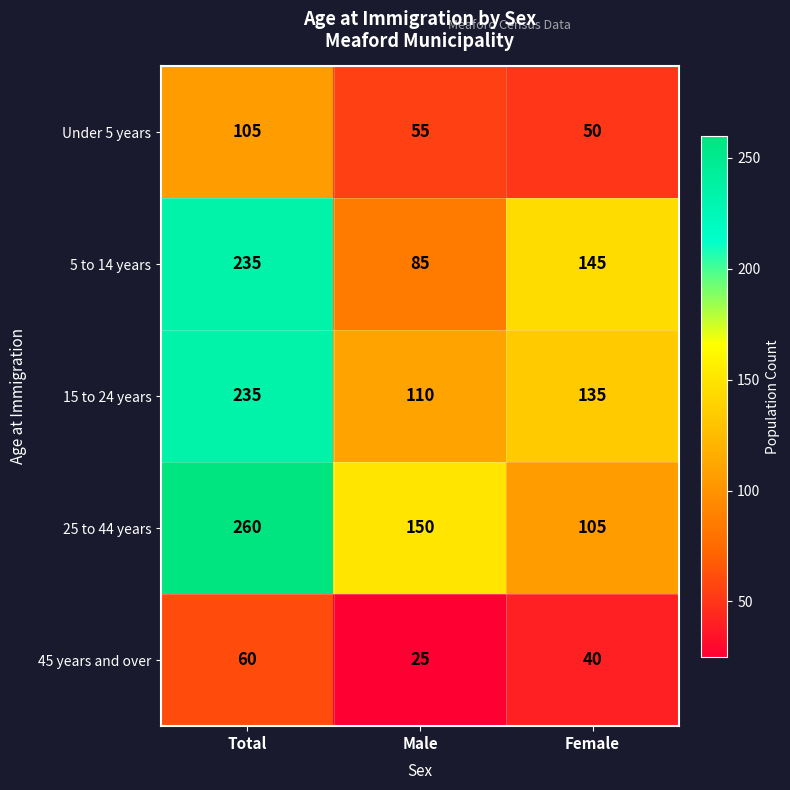

Which category has the lowest value across all series?

Male